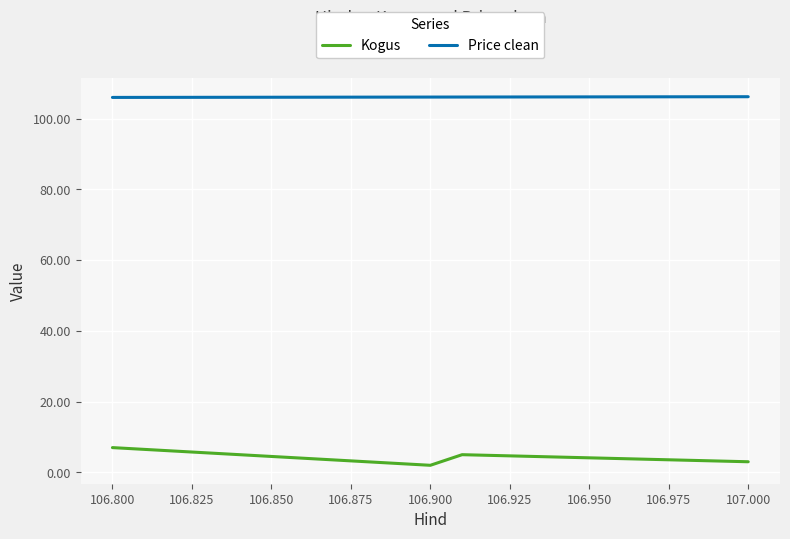

Which series has the largest total across all categories?

Price clean